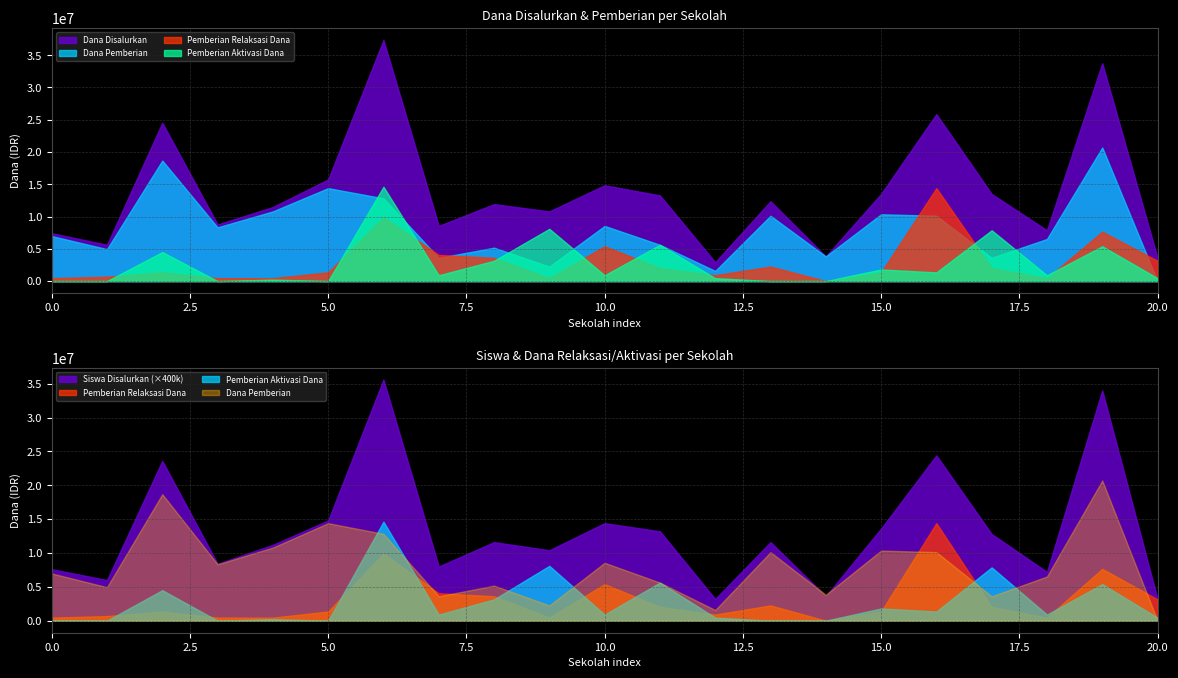

Reading left to right, list all the values displayed in this chart.

Dana Disalurkan: SD GMIT BATTUNA=7425000	SD GMIT NOEKAESMUTI=5625000	SD GMIT TOFA=24525000	SD INPRES FATUKOAT=8775000	SD INPRES TUNBAUN 1=11475000	SD INPRES TUNBAUN 2=15750000	SD NEGERI BAUN 1=37350000	SD NEGERI KOBE=8550000	SD NEGERI MERBAUN=11925000	SD NEGERI MERE=10800000	SD NEGERI NEKBAUN=14850000	SD NEGERI OERANTIUM=13275000	SD NEGERI PURNAMA=2925000	SD NEGERI RININ=12375000	SD NEGERI RUANRETE=3825000	SD NEGERI SAHA=13500000	SD NEGERI SOBA=25875000	SD NEGERI TUBUK=13500000	SDG RUASNAEN=7875000	SDK KRISTUS RAJA BAUN=33750000	SLB NEGERI AM ROIT=3600000
Dana Pemberian: SD GMIT BATTUNA=6975000	SD GMIT NOEKAESMUTI=4950000	SD GMIT TOFA=18675000	SD INPRES FATUKOAT=8325000	SD INPRES TUNBAUN 1=10800000	SD INPRES TUNBAUN 2=14400000	SD NEGERI BAUN 1=12825000	SD NEGERI KOBE=3600000	SD NEGERI MERBAUN=5175000	SD NEGERI MERE=2250000	SD NEGERI NEKBAUN=8550000	SD NEGERI OERANTIUM=5625000	SD NEGERI PURNAMA=1575000	SD NEGERI RININ=10125000	SD NEGERI RUANRETE=3825000	SD NEGERI SAHA=10350000	SD NEGERI SOBA=10125000	SD NEGERI TUBUK=3600000	SDG RUASNAEN=6525000	SDK KRISTUS RAJA BAUN=20700000	SLB NEGERI AM ROIT=0
Siswa Disalurkan: SD GMIT BATTUNA=19	SD GMIT NOEKAESMUTI=15	SD GMIT TOFA=59	SD INPRES FATUKOAT=21	SD INPRES TUNBAUN 1=28	SD INPRES TUNBAUN 2=37	SD NEGERI BAUN 1=89	SD NEGERI KOBE=20	SD NEGERI MERBAUN=29	SD NEGERI MERE=26	SD NEGERI NEKBAUN=36	SD NEGERI OERANTIUM=33	SD NEGERI PURNAMA=8	SD NEGERI RININ=29	SD NEGERI RUANRETE=9	SD NEGERI SAHA=34	SD NEGERI SOBA=61	SD NEGERI TUBUK=32	SDG RUASNAEN=18	SDK KRISTUS RAJA BAUN=85	SLB NEGERI AM ROIT=8
Pemberian Relaksasi Dana: SD GMIT BATTUNA=450000	SD GMIT NOEKAESMUTI=675000	SD GMIT TOFA=1350000	SD INPRES FATUKOAT=450000	SD INPRES TUNBAUN 1=450000	SD INPRES TUNBAUN 2=1350000	SD NEGERI BAUN 1=9900000	SD NEGERI KOBE=4050000	SD NEGERI MERBAUN=3600000	SD NEGERI MERE=450000	SD NEGERI NEKBAUN=5400000	SD NEGERI OERANTIUM=2025000	SD NEGERI PURNAMA=900000	SD NEGERI RININ=2250000	SD NEGERI RUANRETE=0	SD NEGERI SAHA=1350000	SD NEGERI SOBA=14400000	SD NEGERI TUBUK=2025000	SDG RUASNAEN=450000	SDK KRISTUS RAJA BAUN=7650000	SLB NEGERI AM ROIT=3150000
Pemberian Aktivasi Dana: SD GMIT BATTUNA=0	SD GMIT NOEKAESMUTI=0	SD GMIT TOFA=4500000	SD INPRES FATUKOAT=0	SD INPRES TUNBAUN 1=225000	SD INPRES TUNBAUN 2=0	SD NEGERI BAUN 1=14625000	SD NEGERI KOBE=900000	SD NEGERI MERBAUN=3150000	SD NEGERI MERE=8100000	SD NEGERI NEKBAUN=900000	SD NEGERI OERANTIUM=5625000	SD NEGERI PURNAMA=450000	SD NEGERI RININ=0	SD NEGERI RUANRETE=0	SD NEGERI SAHA=1800000	SD NEGERI SOBA=1350000	SD NEGERI TUBUK=7875000	SDG RUASNAEN=900000	SDK KRISTUS RAJA BAUN=5400000	SLB NEGERI AM ROIT=450000